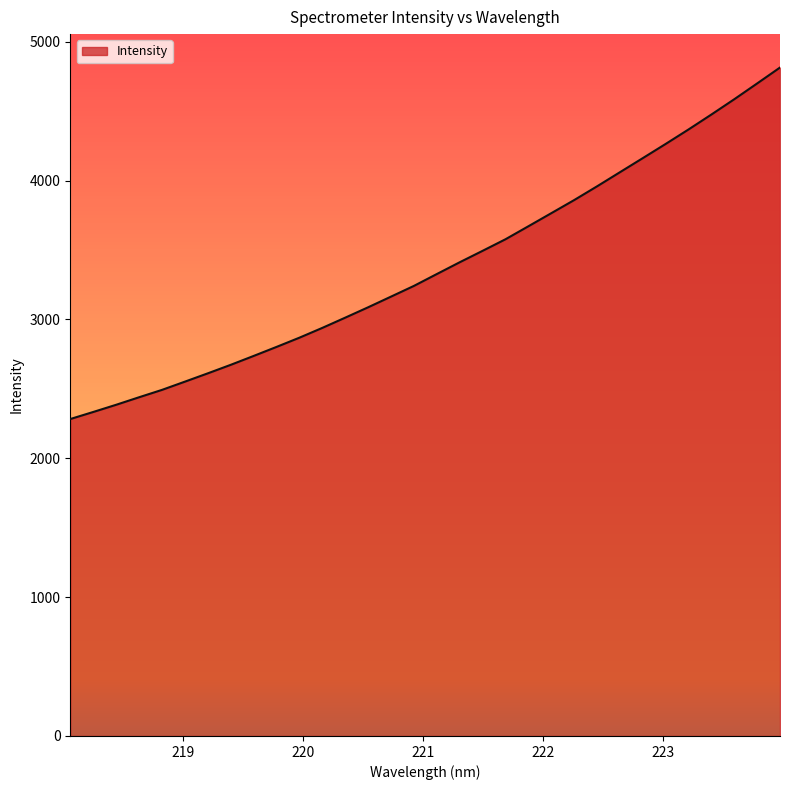

What is the minimum value shown in the chart?

2282.9